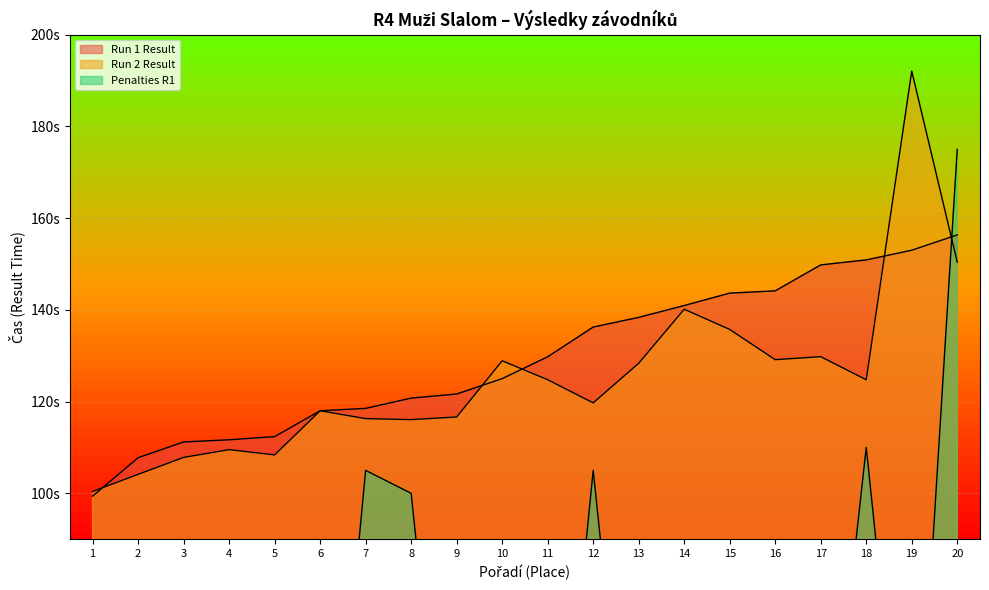

At which category does Run 2 Result reach its first local valley?

5